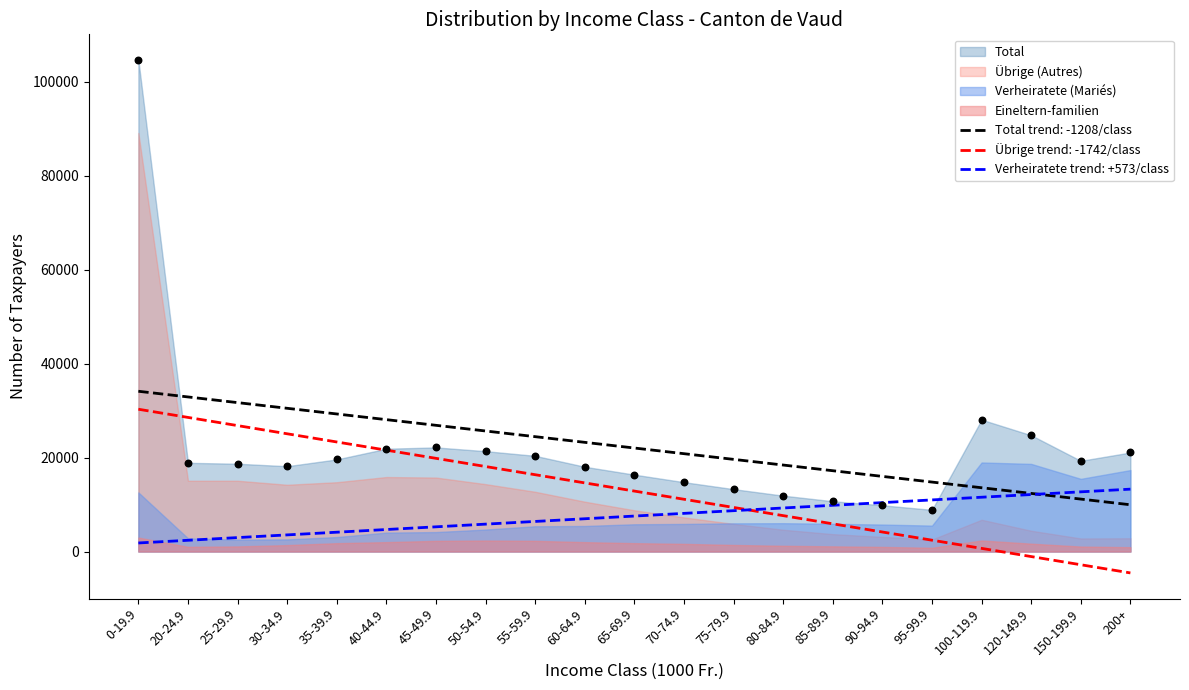

Which series has the largest total across all categories?

Total